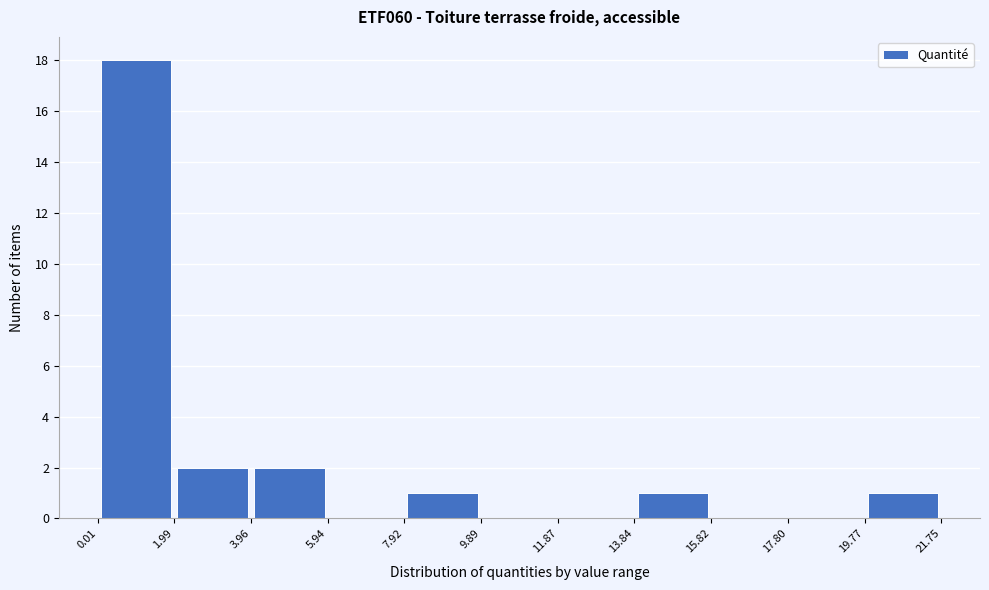

What is the height of the bar covering 7.92 to 9.89 on the x-axis? The values are not printed on the chart, so give them approximately, as read against the axis.

1